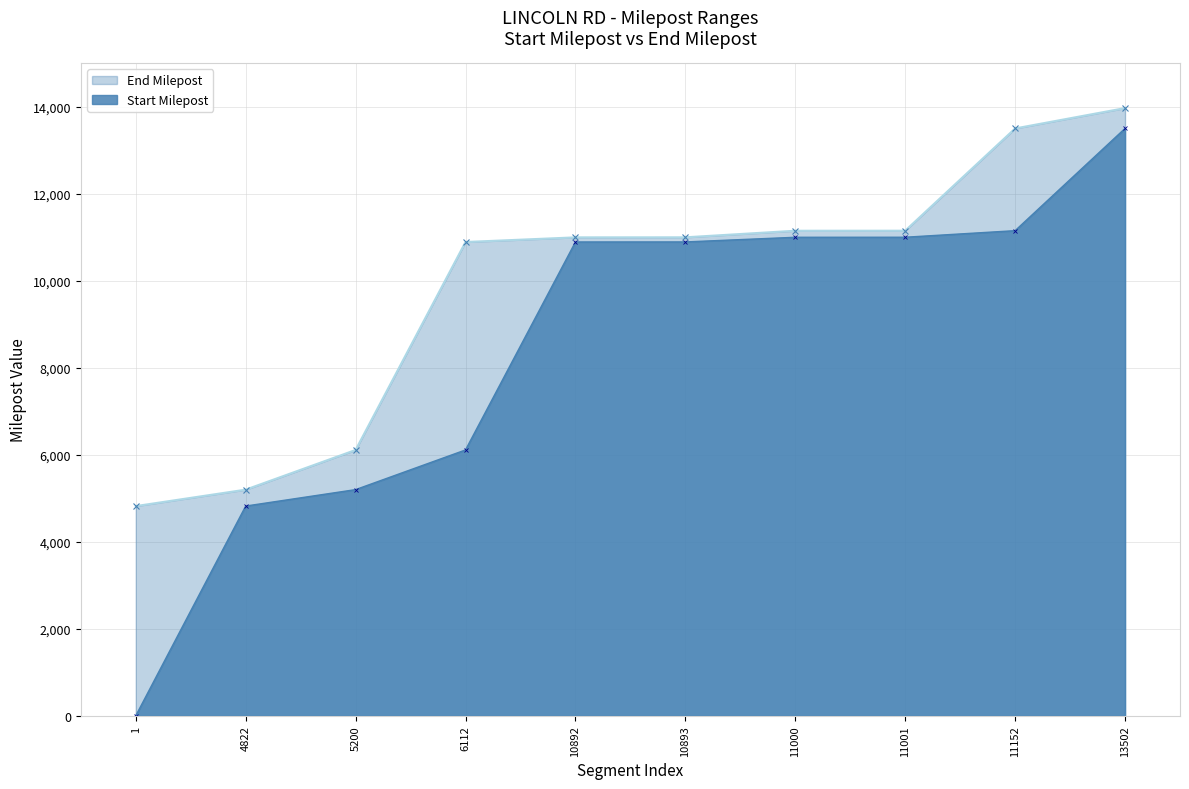

Reading right to left, extract all data points from this chart.

Start Milepost: 13502	11152	11001	11000	10893	10892	6112	5200	4822	1
End Milepost: 13969	13501	11151	11150	10999	10998	10891	6111	5199	4821